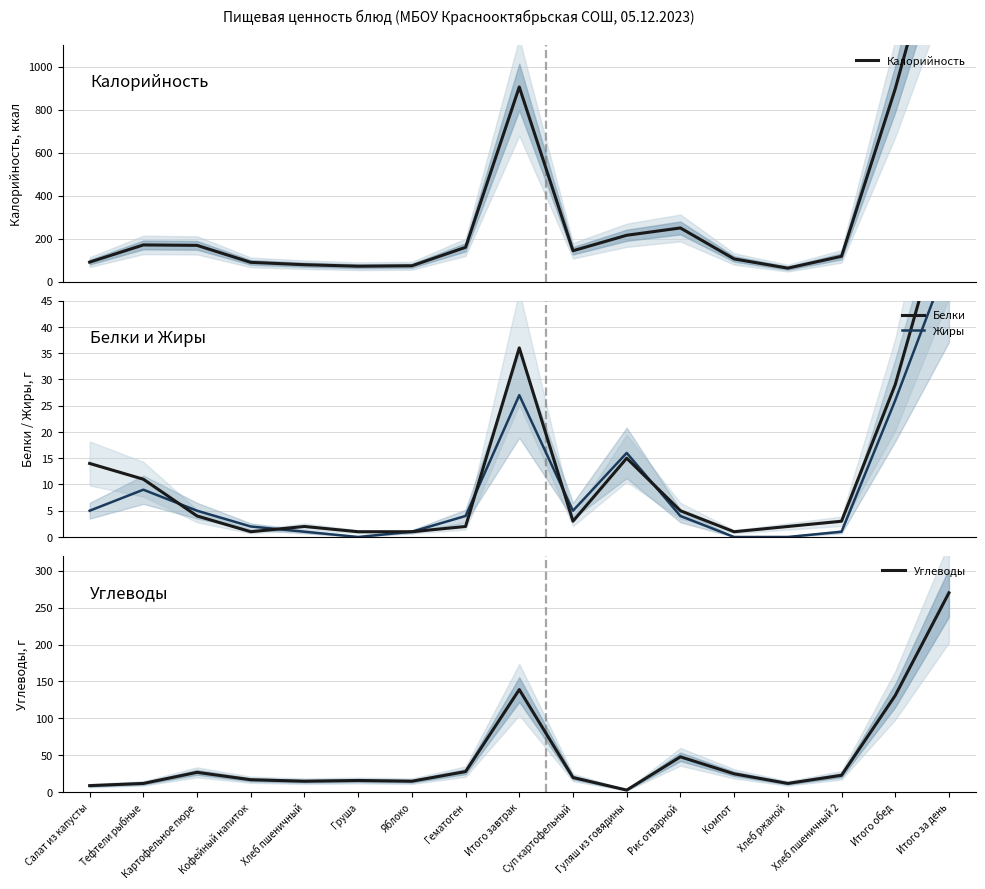

True or false: Калорийность has a value of 106 at Компот.

True